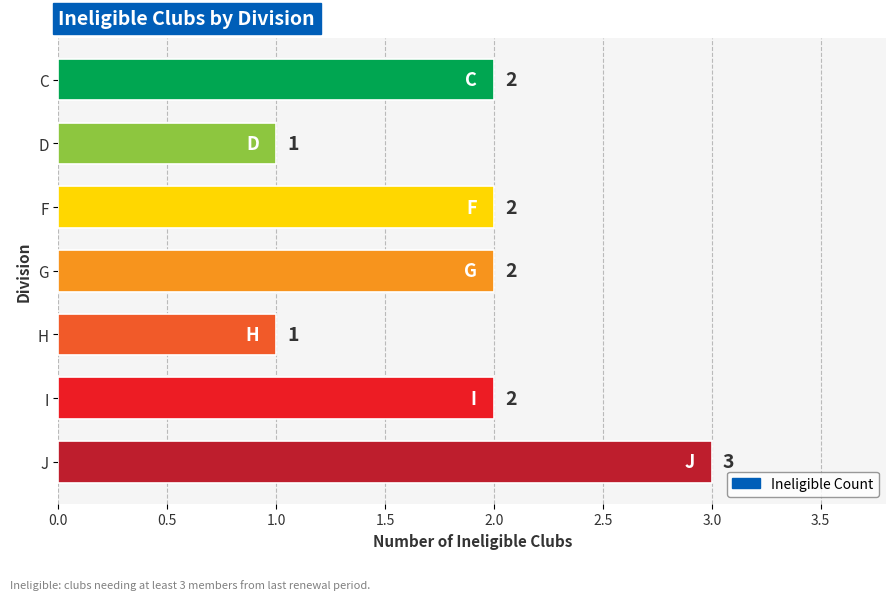

The value at D is 0. True or false?

False